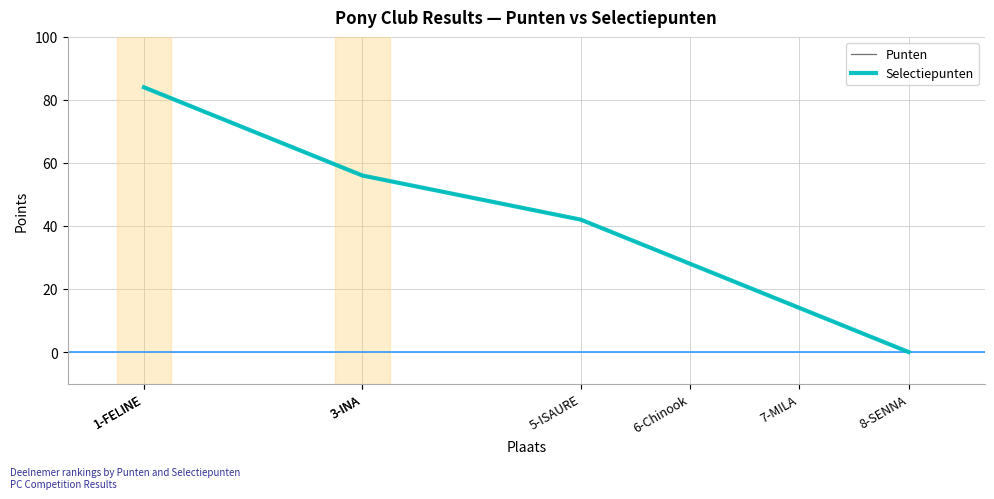

Does the chart display data point markers on the line(s)?

No